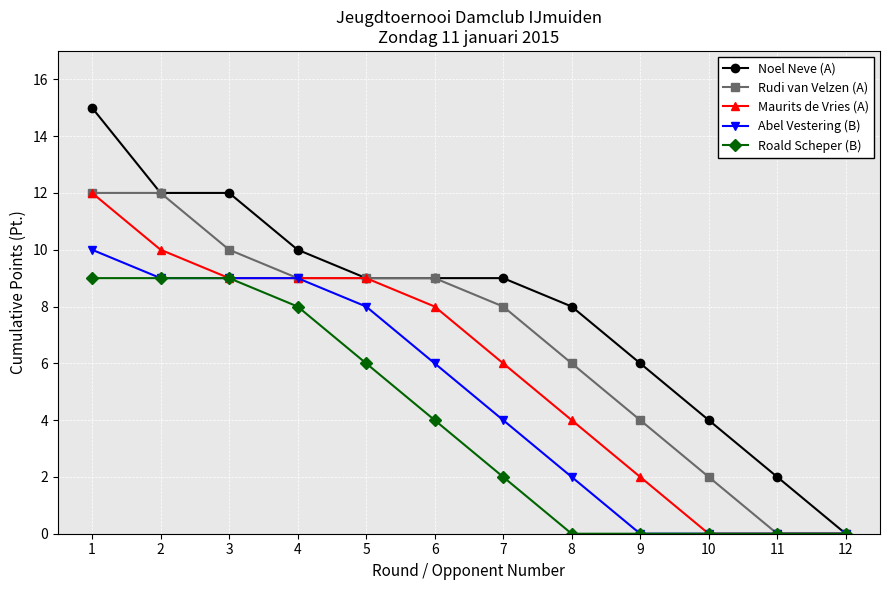

Between 1 and 2, which series saw the biggest shift?

Noel Neve (A)